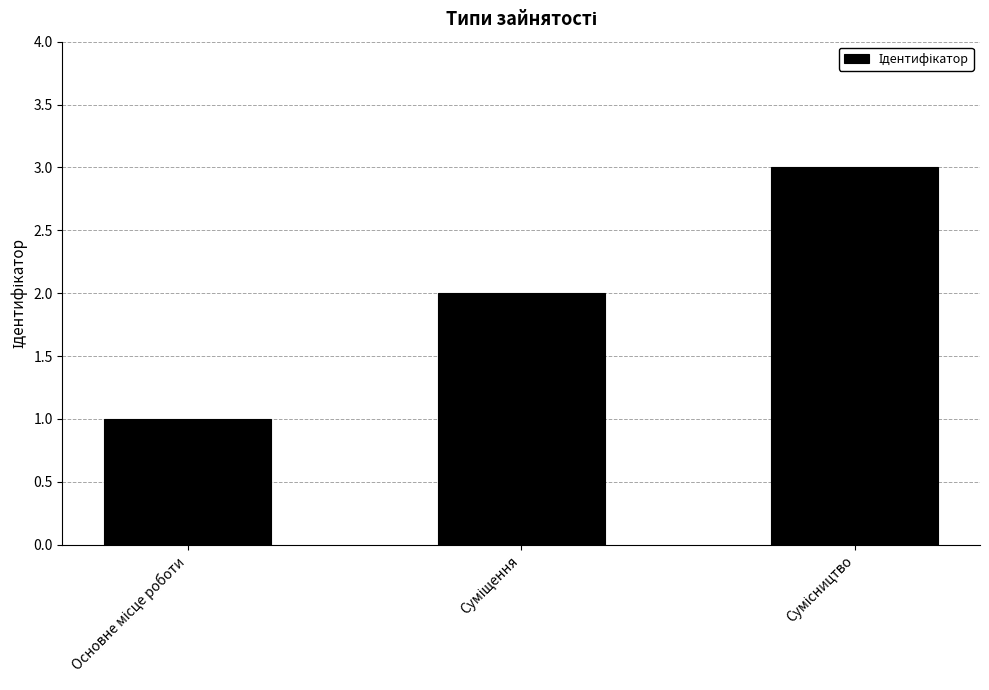

Does the chart contain stacked bars?

No